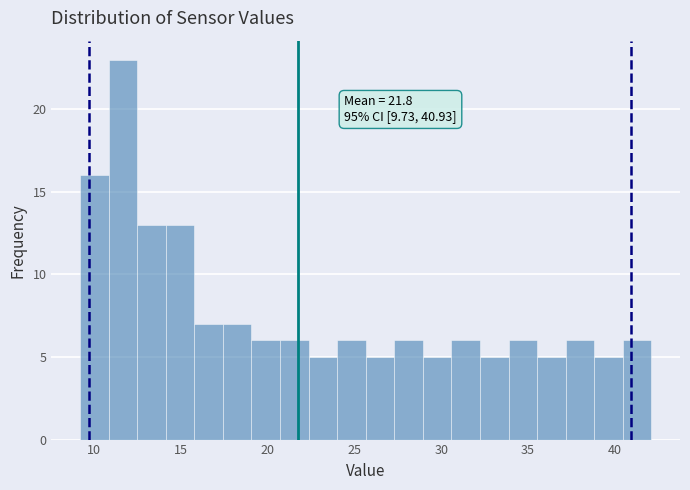

Read against the x-axis, roughly where is the centre of the tallest bar?

11.5